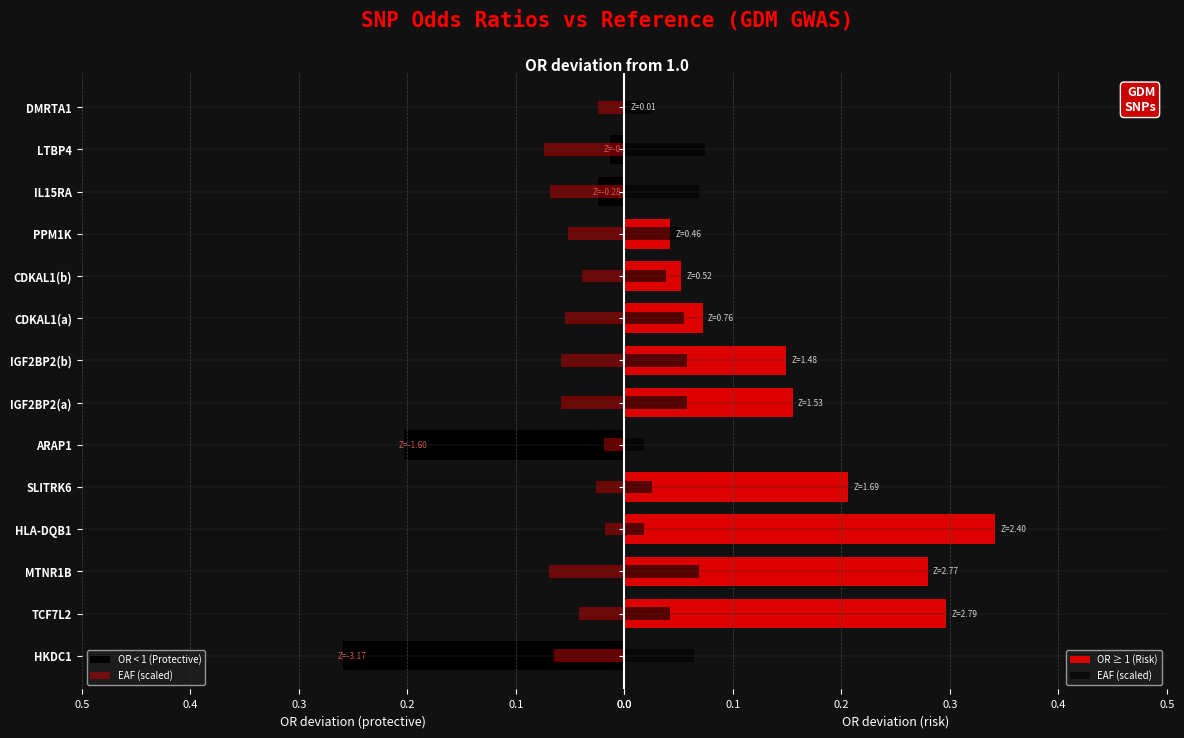

How many bars are there in each group?

3